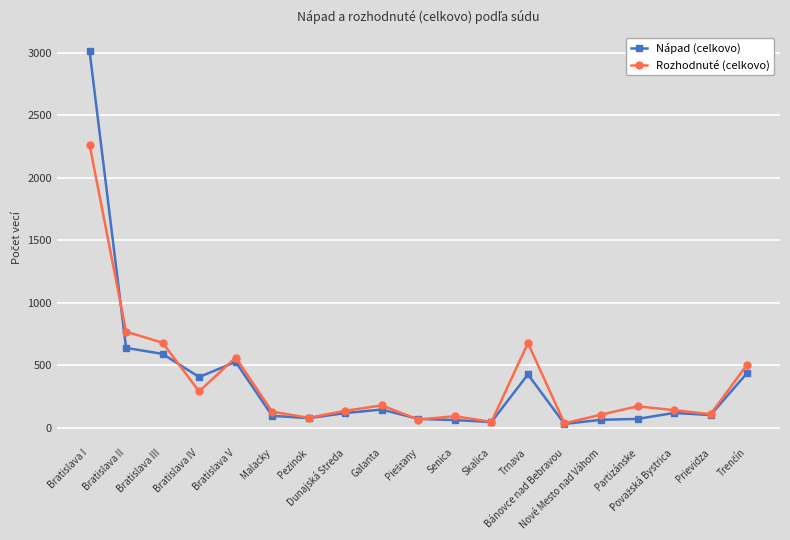

List the series in order of their peak value, highest first.

Nápad (celkovo), Rozhodnuté (celkovo)